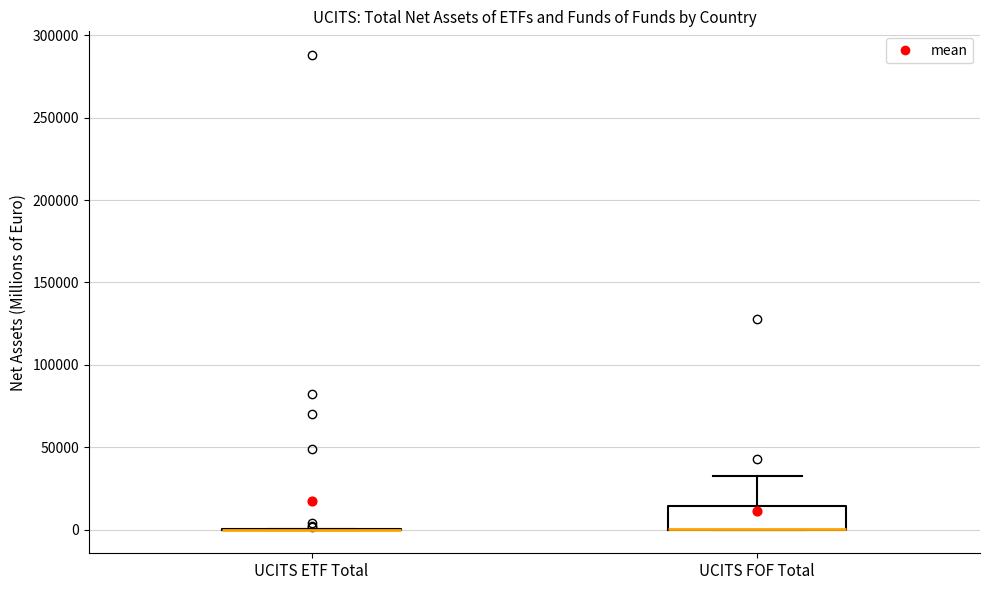

Reading left to right, transcribe this box plot: for each box, give where its median line is, the range the box spans, and where its two whiskers end, as read against the y-axis. The values are not printed on the chart, so give them approximately, as read against the axis.

UCITS ETF Total: box collapsed to a line at 0, whiskers 0 to 0
UCITS FOF Total: median 0 (drawn on the box's lower edge), box 0 to 15000, whiskers 0 to 30000